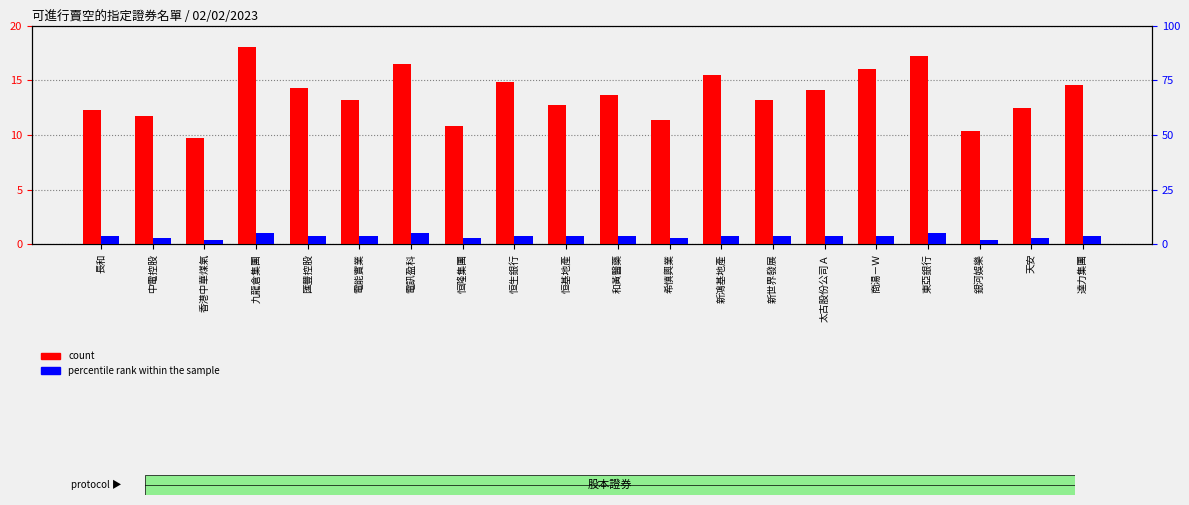

What is the sum of all count values?

272.6